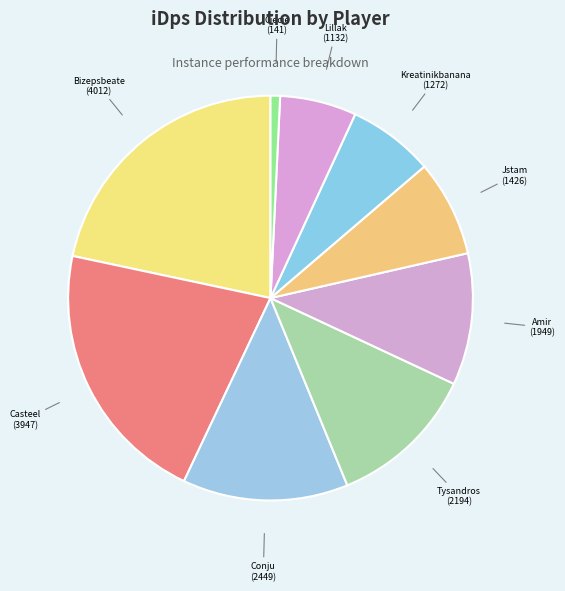

Is there a majority slice in this chart?

No